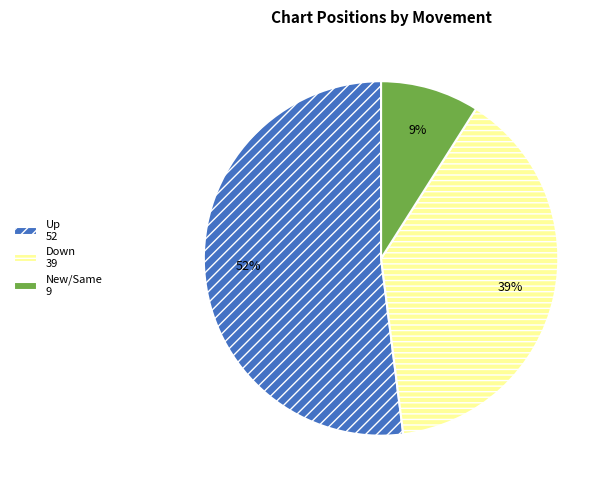

To the nearest percent, what is the difference between the largest and smallest slice percentages?

43%